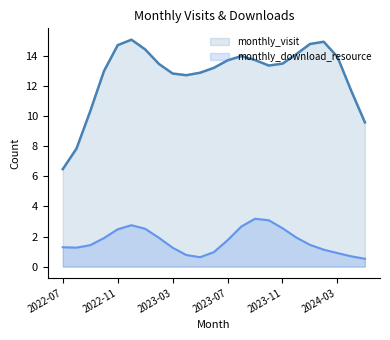

What is the lowest value of the monthly_visit series?

6.5